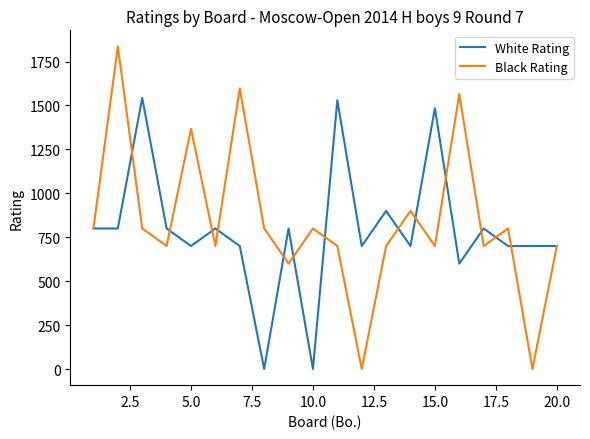

Which series has the largest range (max minus min)?

Black Rating